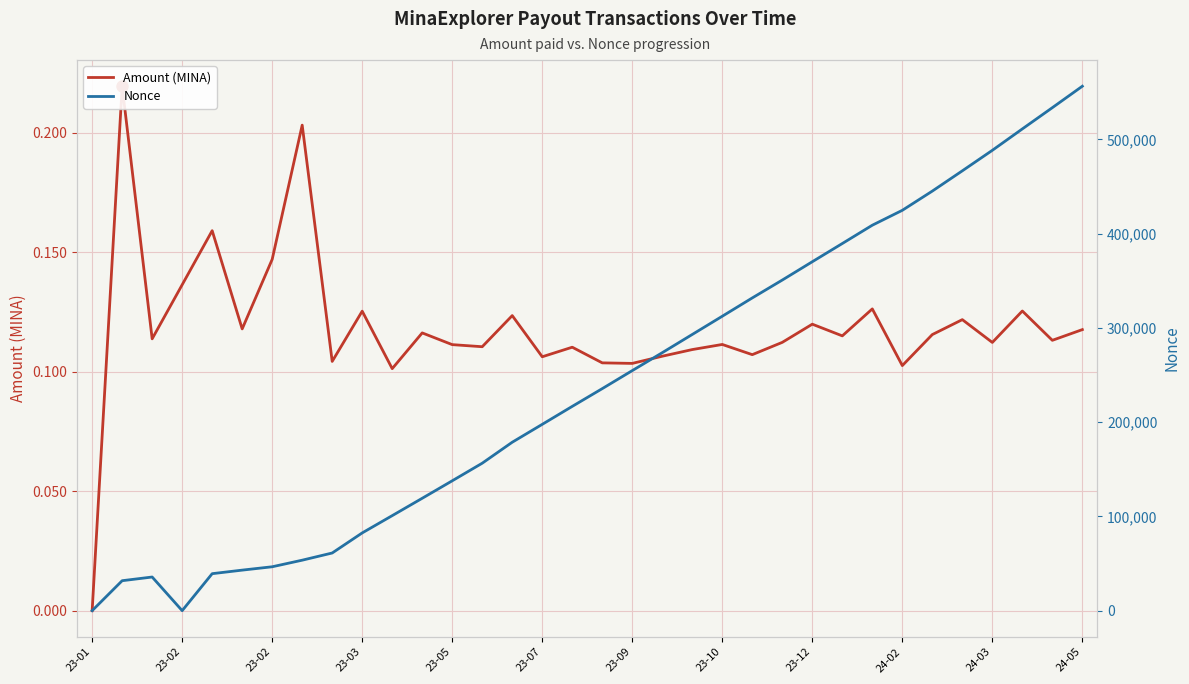

Does the chart display data point markers on the line(s)?

No